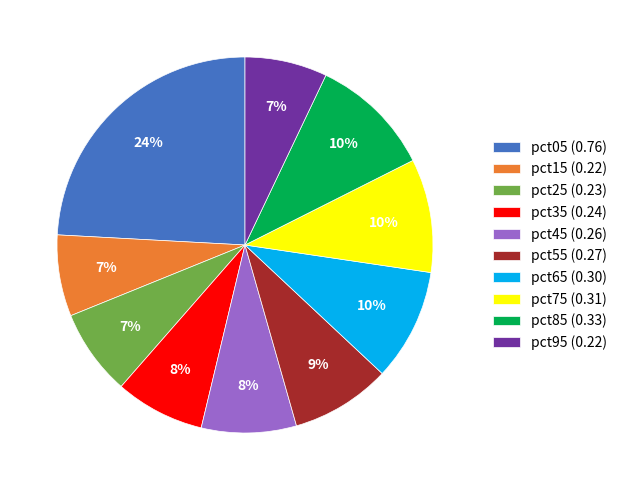

Is there a majority slice in this chart?

No